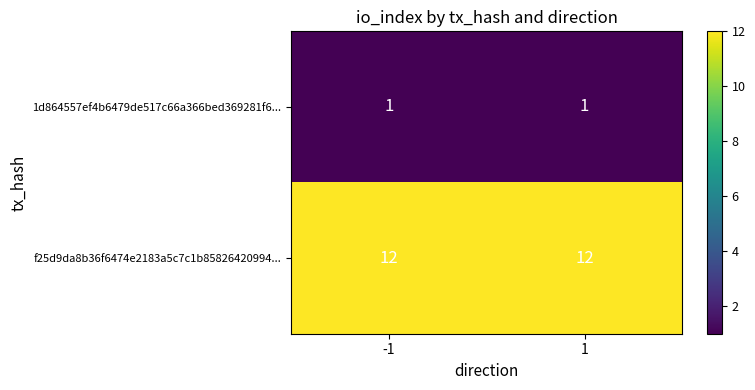

What is the sum of the f25d9da8b36f6474e2183a5c7c1b85826420994... values at 1 and -1?

24